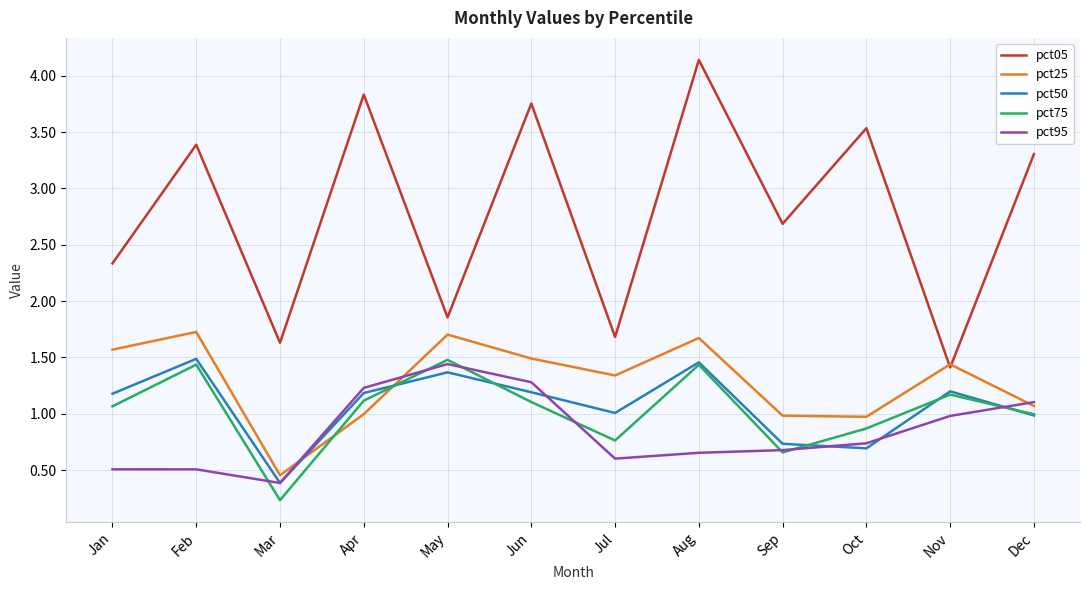

Where does the pct25 series first go above 1?

Jan